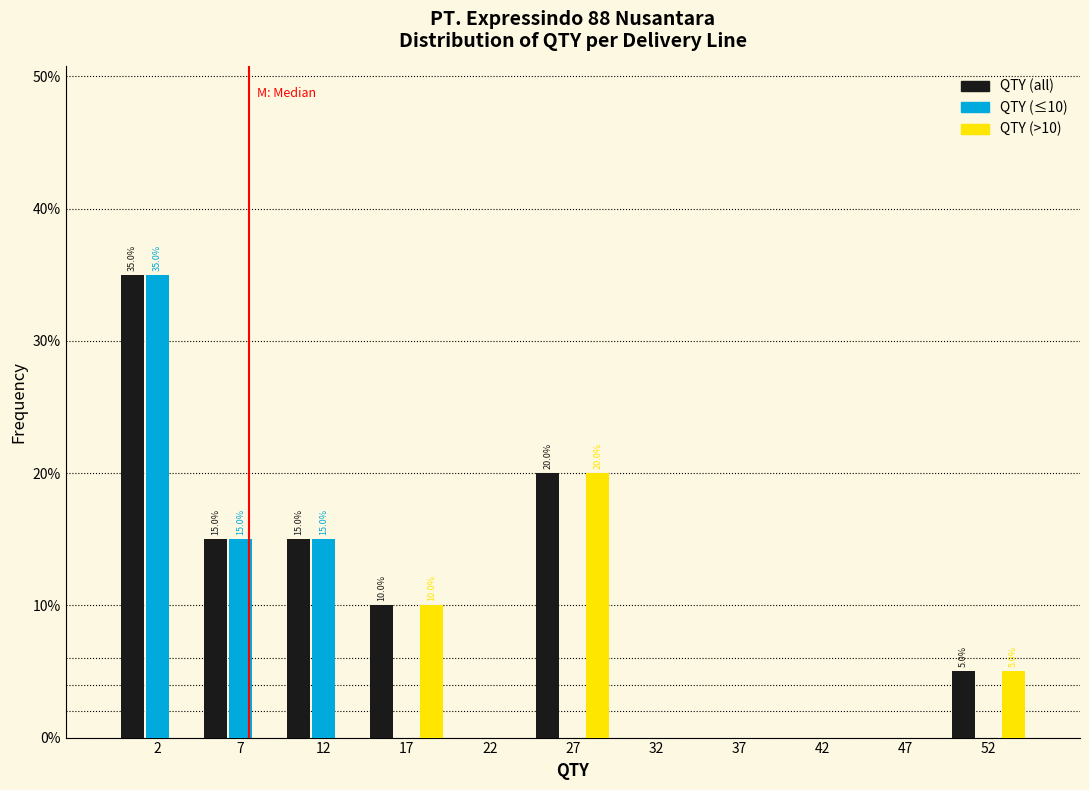

In the QTY (≤10) series, which range on the x-axis has the tallest bar?

0 to 5